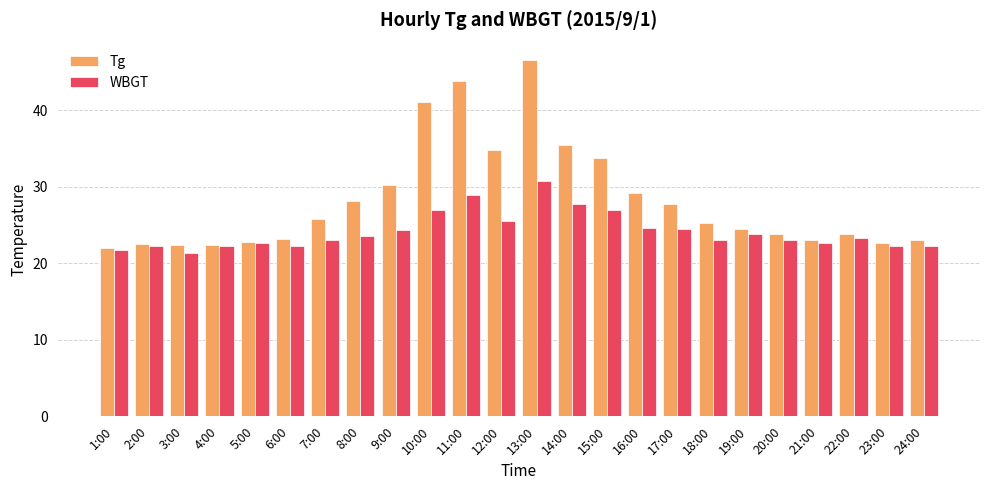

At which category does the chart reach its peak across all series?

13:00